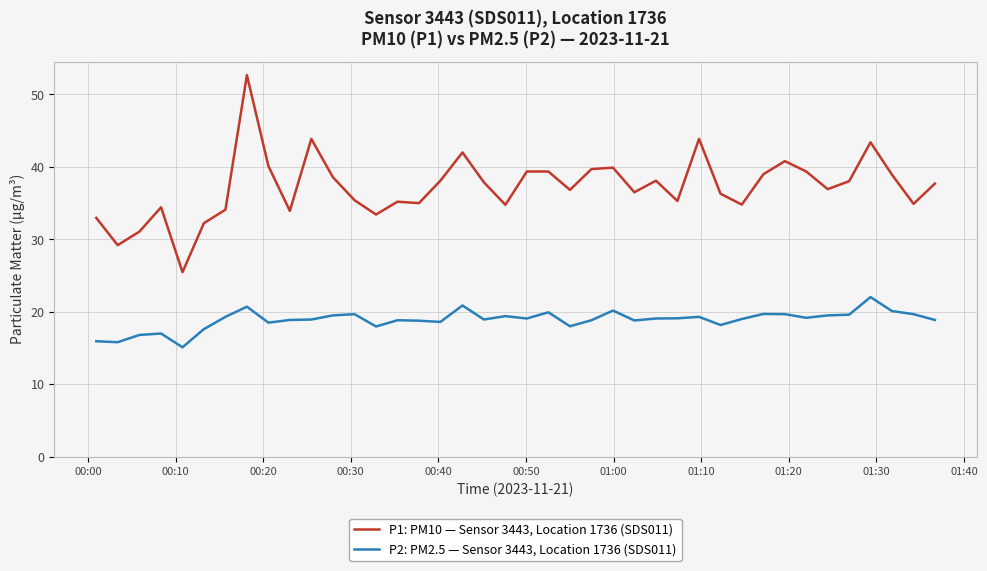

List the series in order of their overall mean, highest first.

P1: PM10 — Sensor 3443, Location 1736 (SDS011), P2: PM2.5 — Sensor 3443, Location 1736 (SDS011)